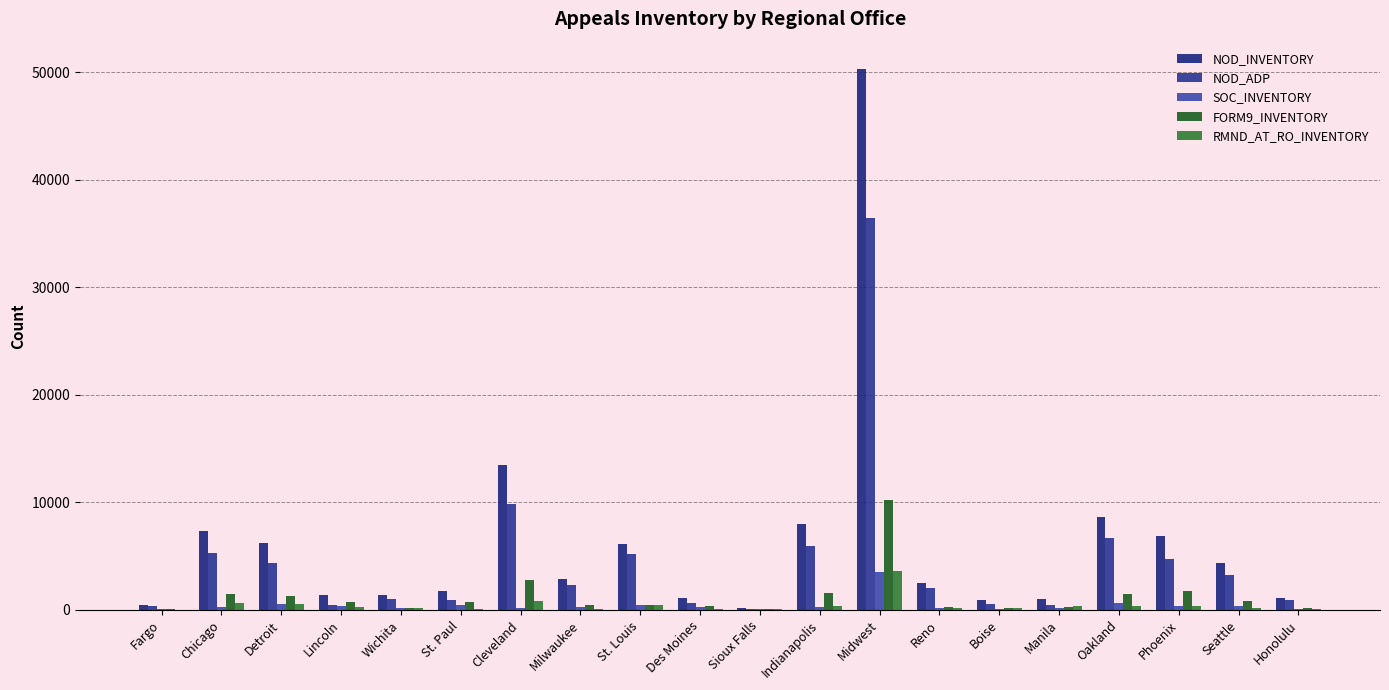

Read the RMND_AT_RO_INVENTORY value at Manila, to the nearest 100.

300